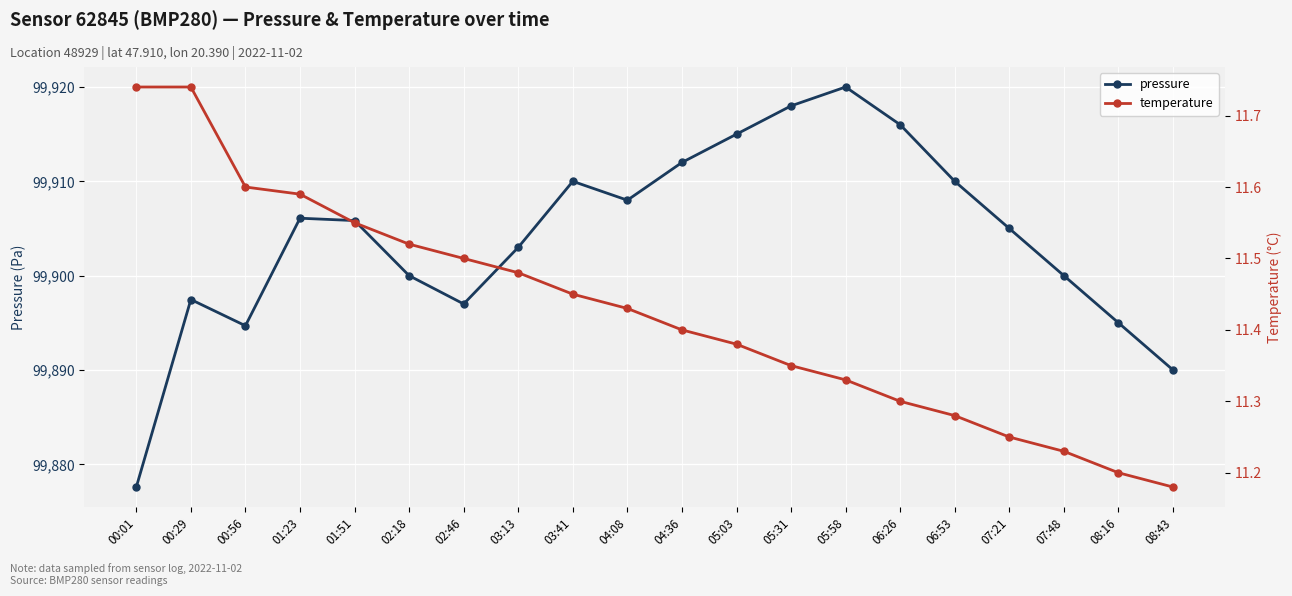

What is the minimum value for pressure?

99877.6